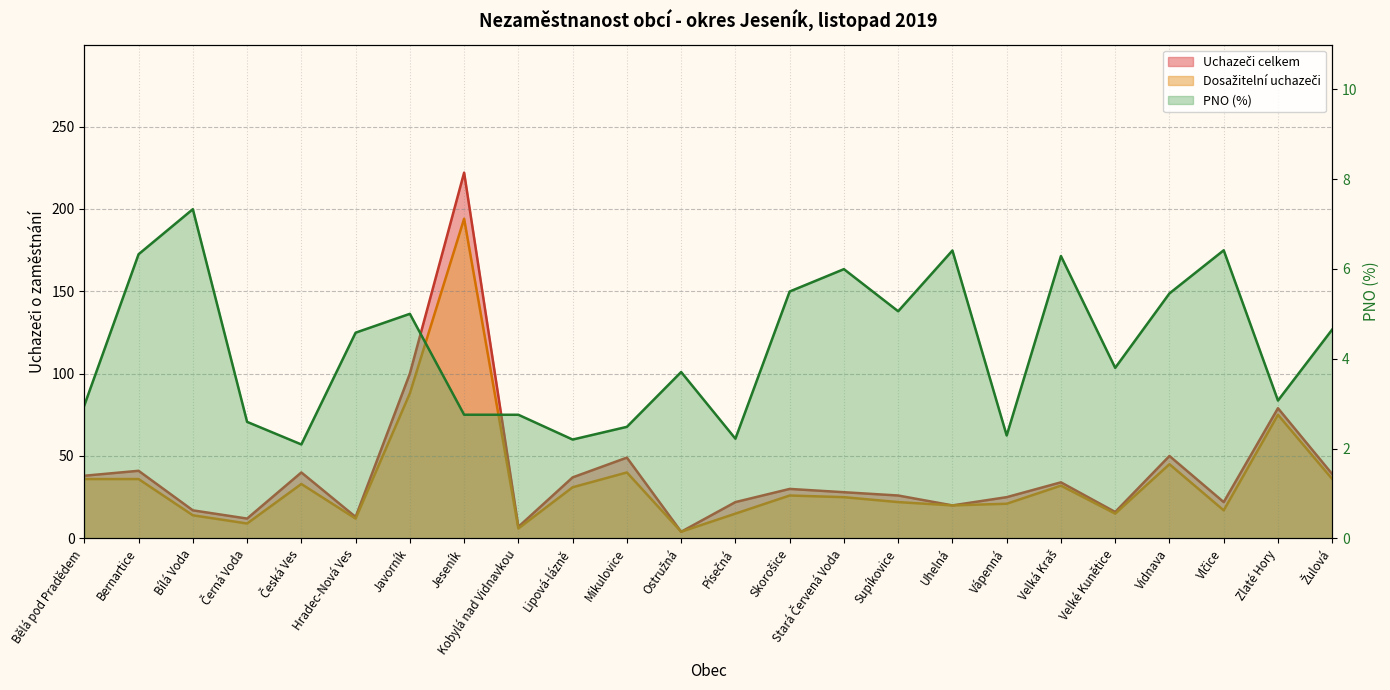

True or false: Dosažitelní uchazeči and PNO (%) cross at least once.

False